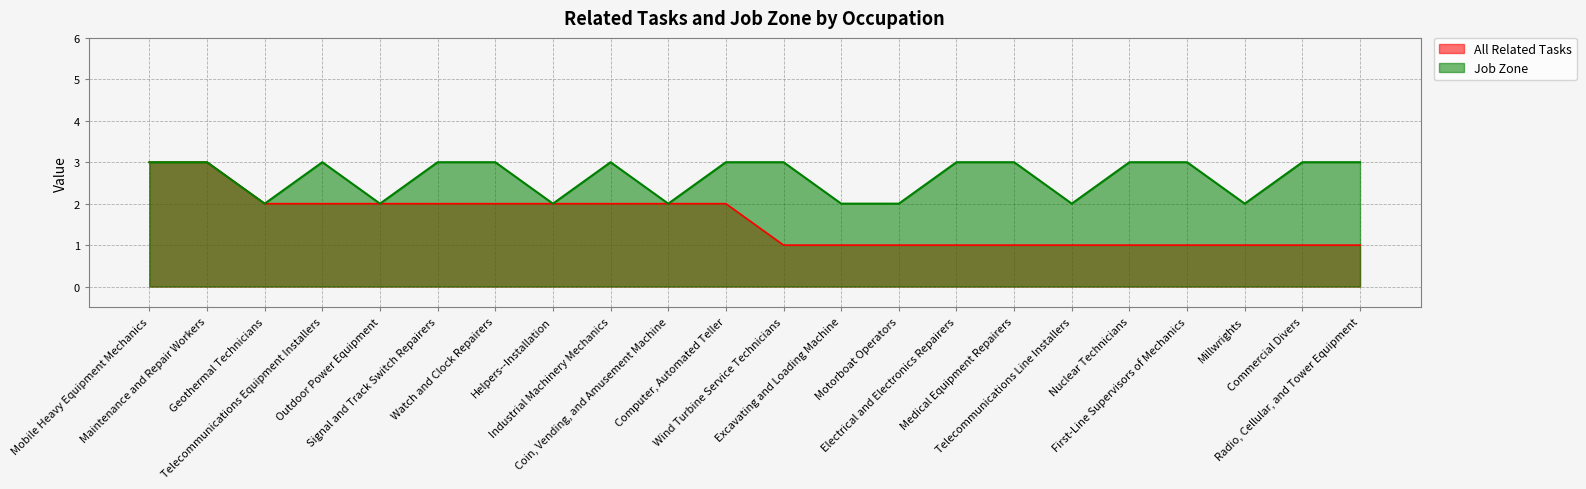

Which series changed the most between Maintenance and Repair Workers and Wind Turbine Service Technicians?

All Related Tasks